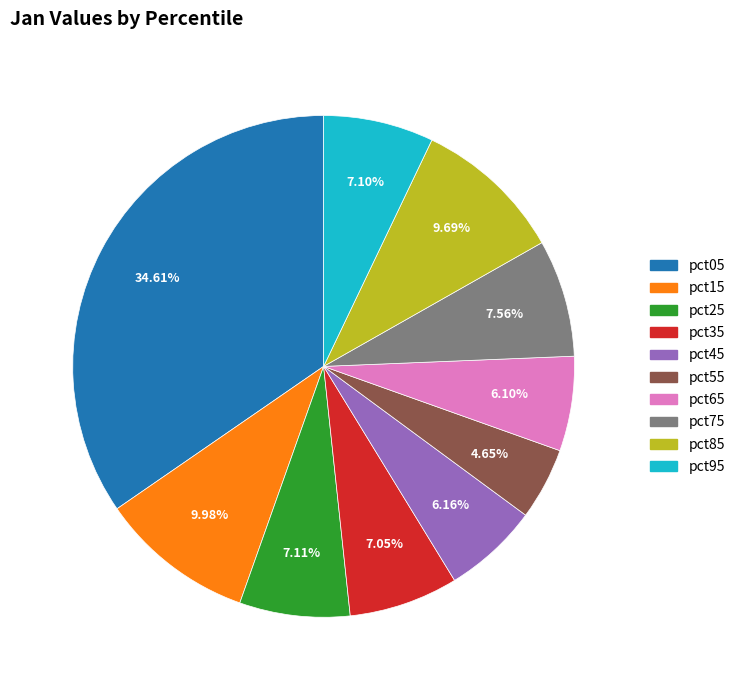

Which slice is the largest?

pct05